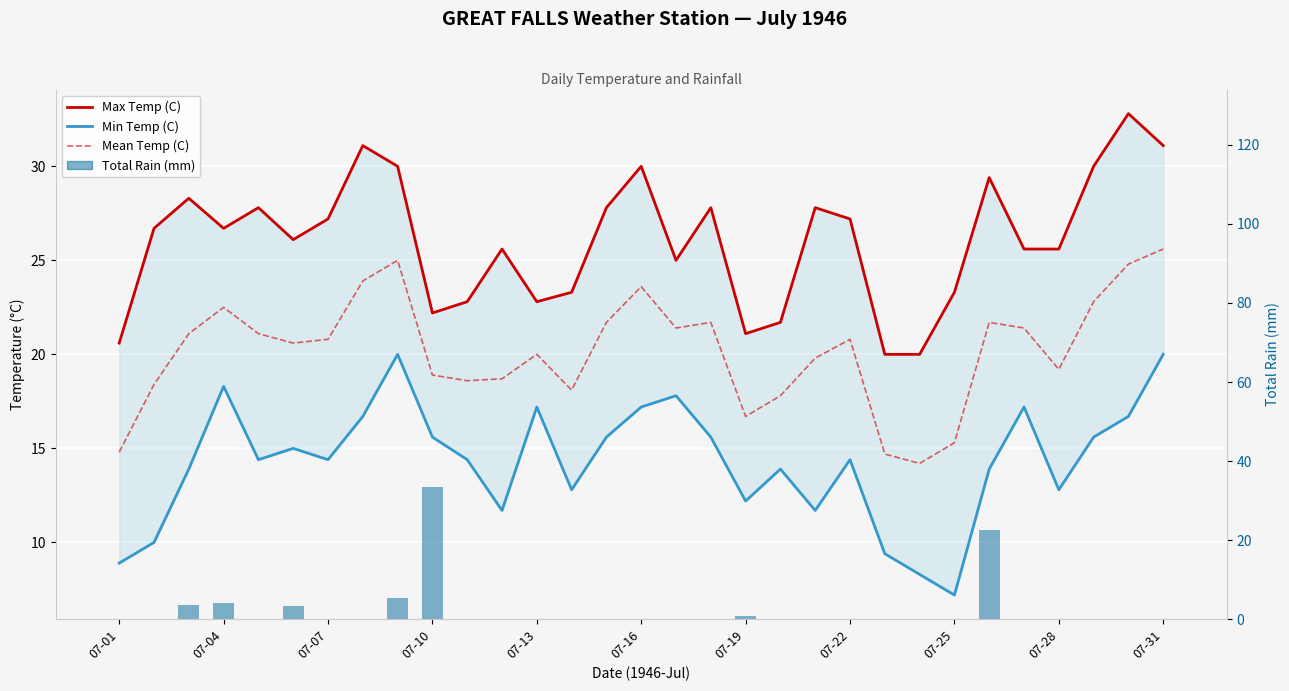

What is the sum of the Mean Temp (C) values at 22 and 07-01?

29.5